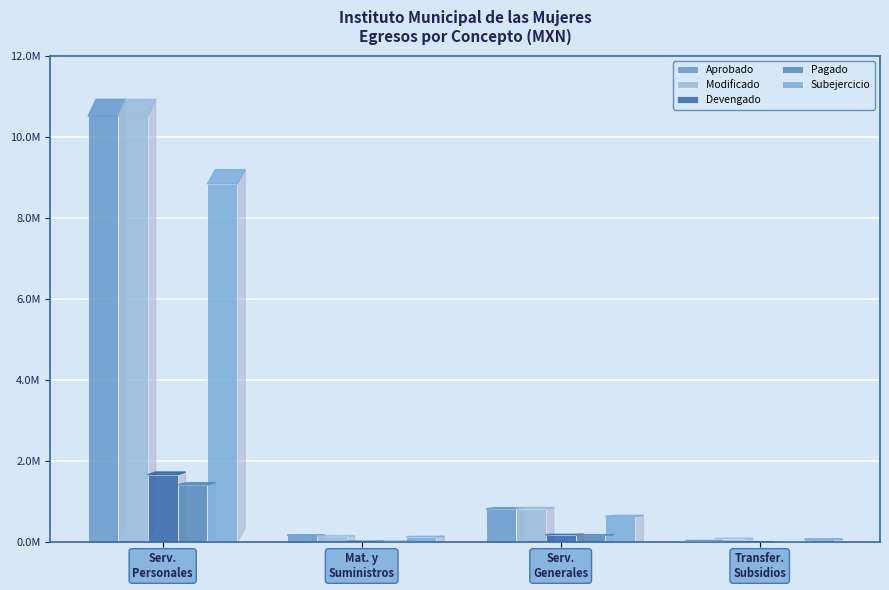

Are the bars grouped side by side (vs. stacked)?

Yes